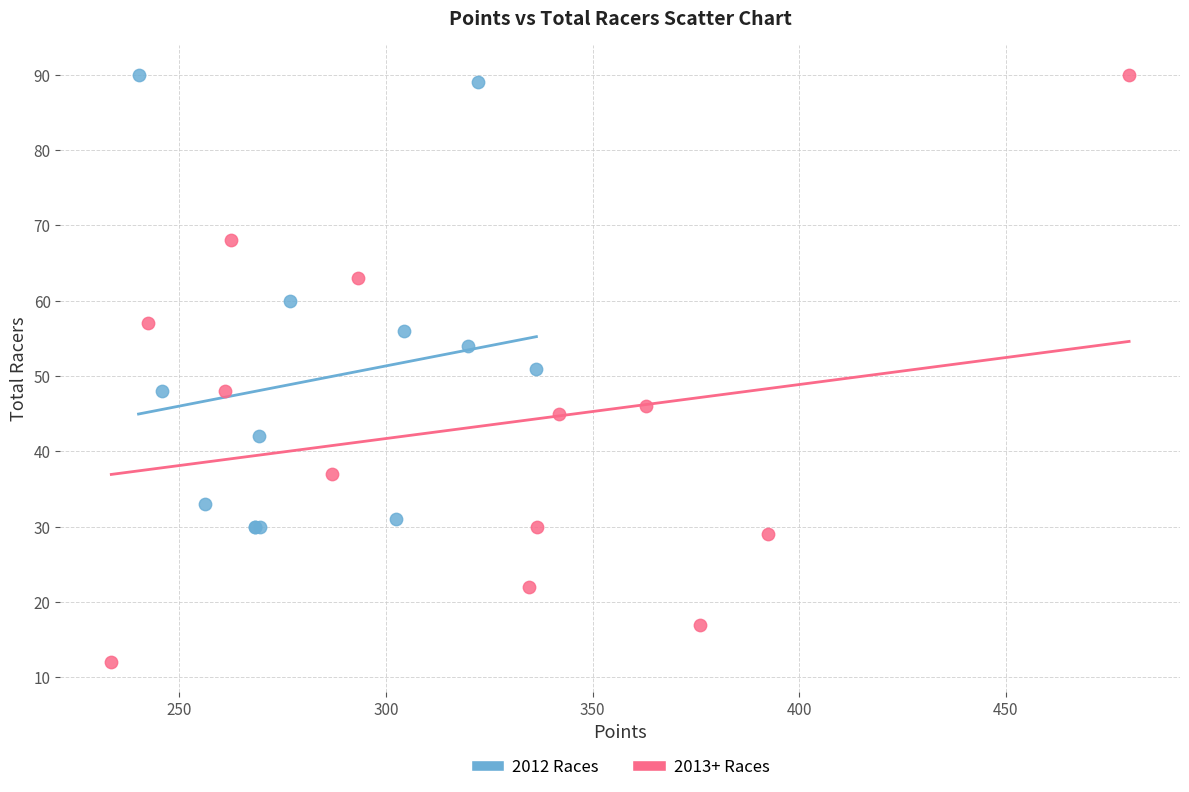

Which series reaches the minimum Y coordinate?

2013+ Races